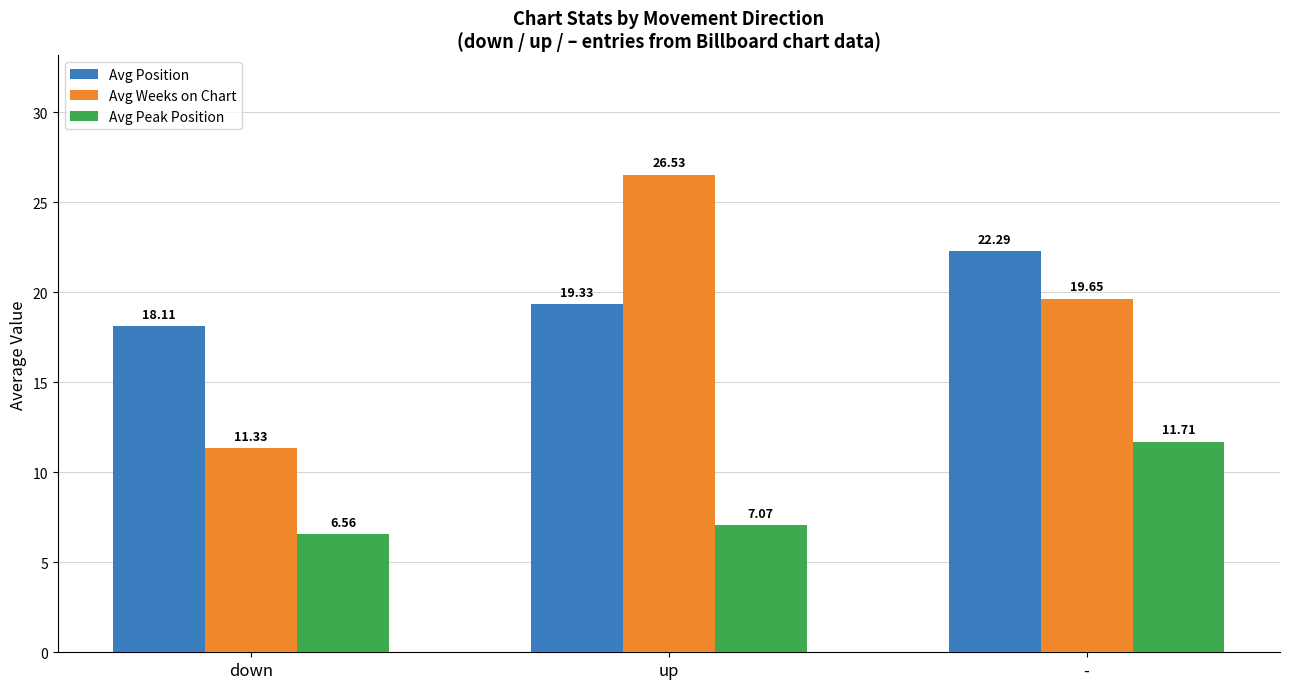

Rank the series by their maximum value, from highest to lowest.

Avg Weeks on Chart, Avg Position, Avg Peak Position